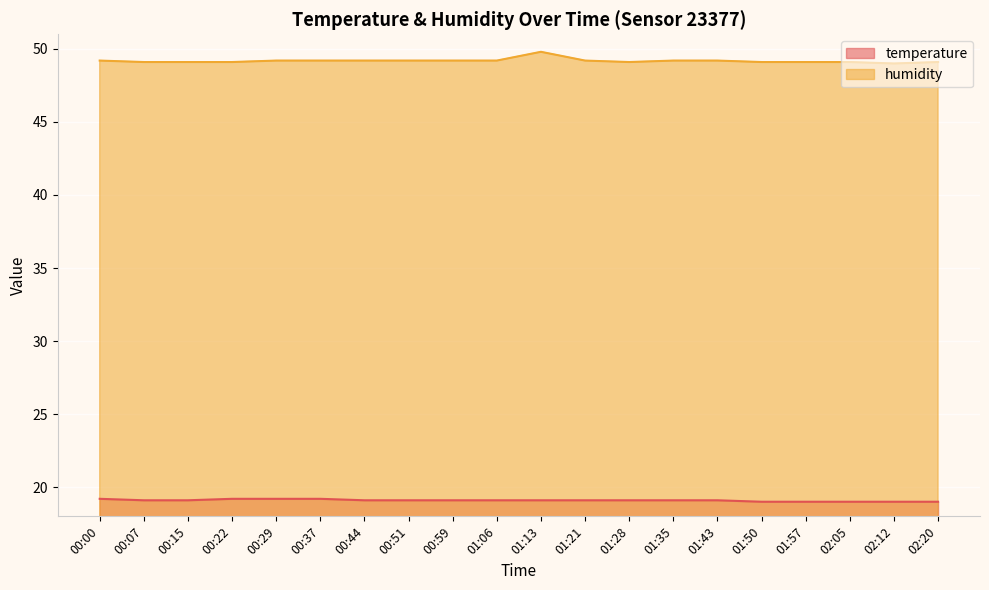

Which series has the largest total across all categories?

humidity